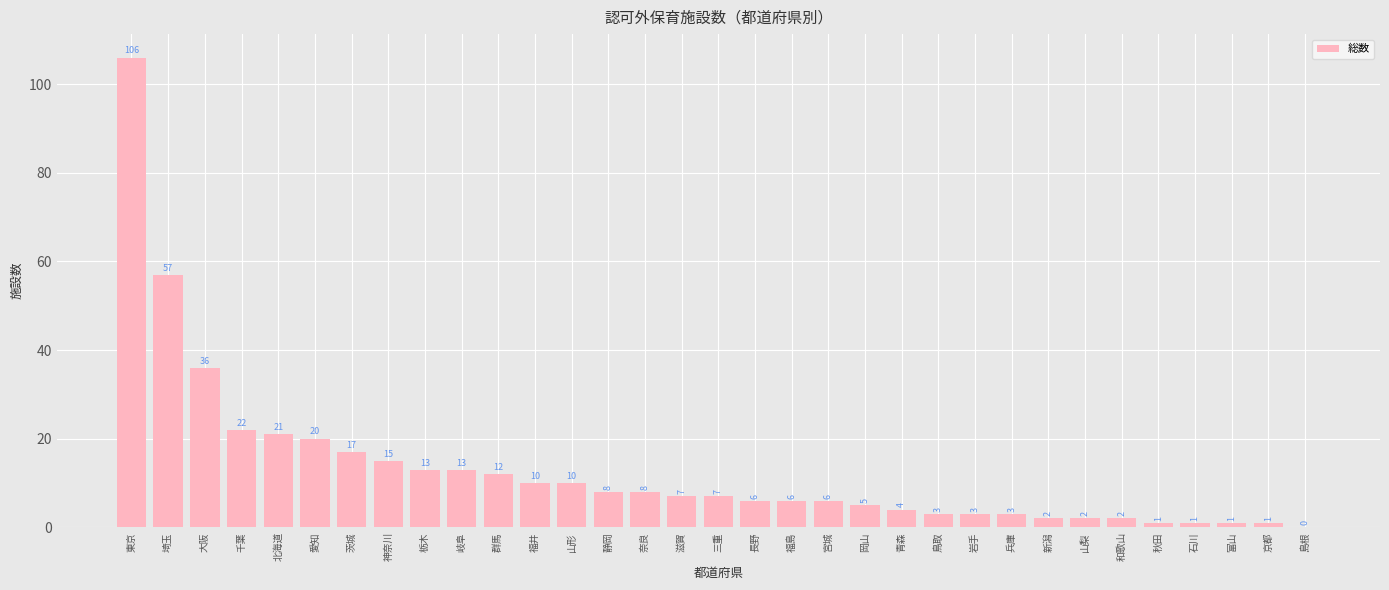

What is the change in value from 静岡 to 石川?

-7